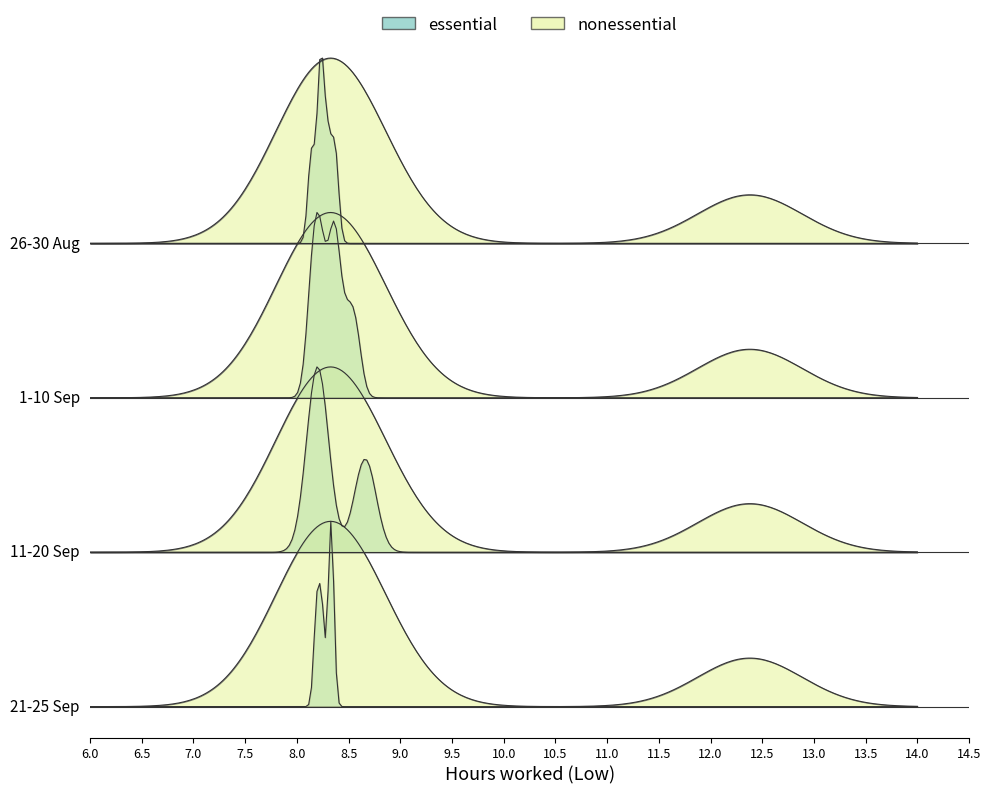

What is the difference between the second highest and minimum values?

4.2